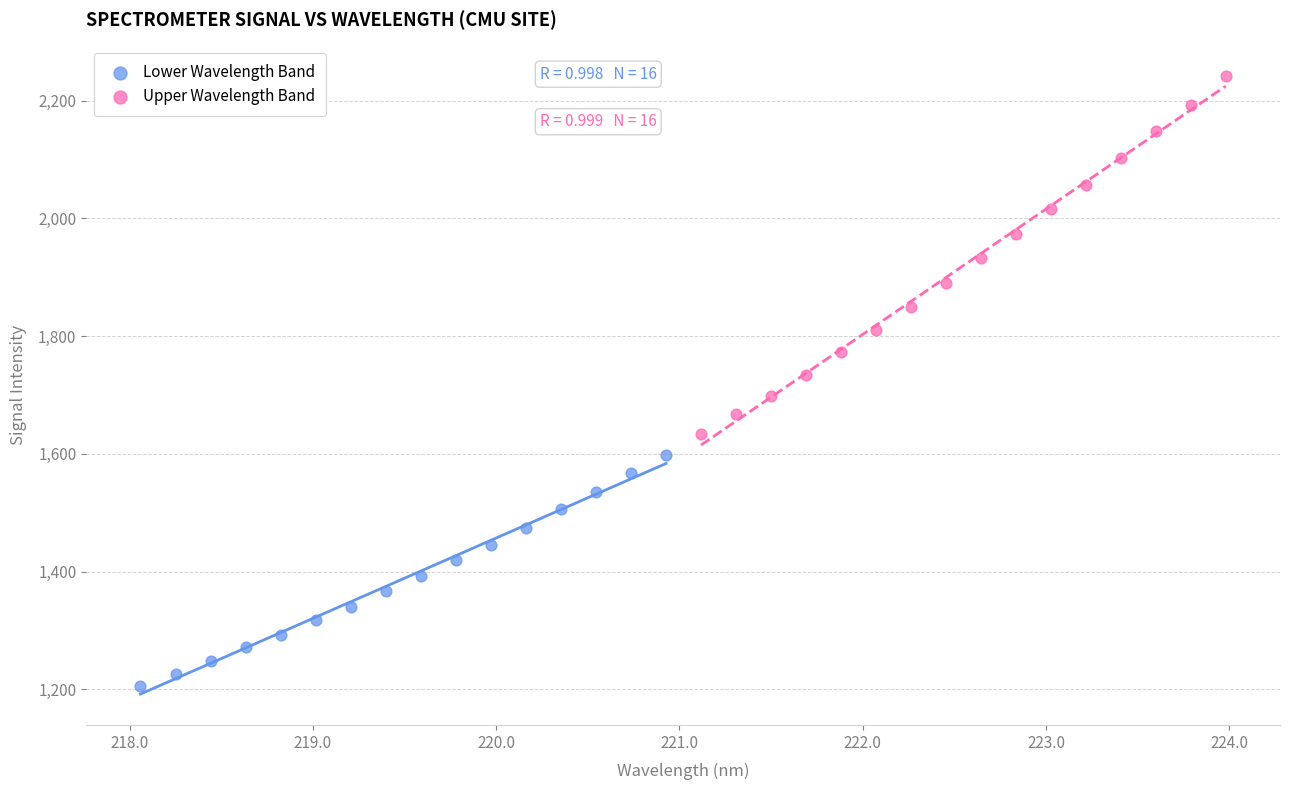

Which series contains the highest Y value?

Upper Wavelength Band